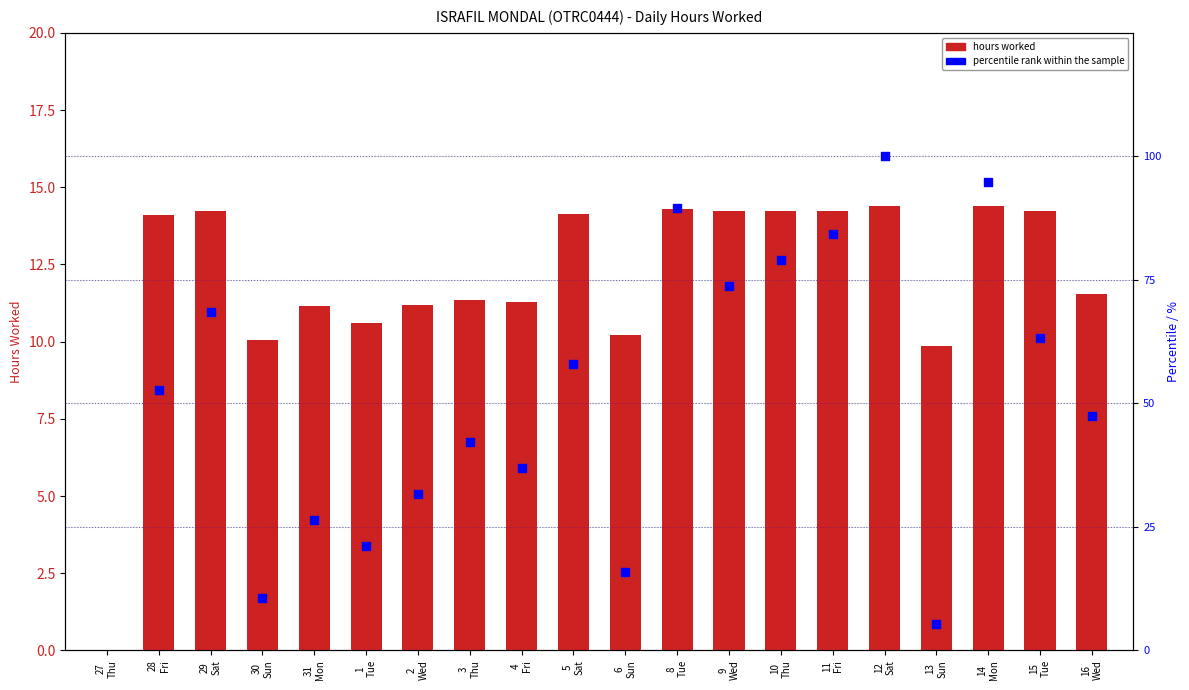

What is the ratio of the value at 3 Thu to the value at 31 Mon?

1.0